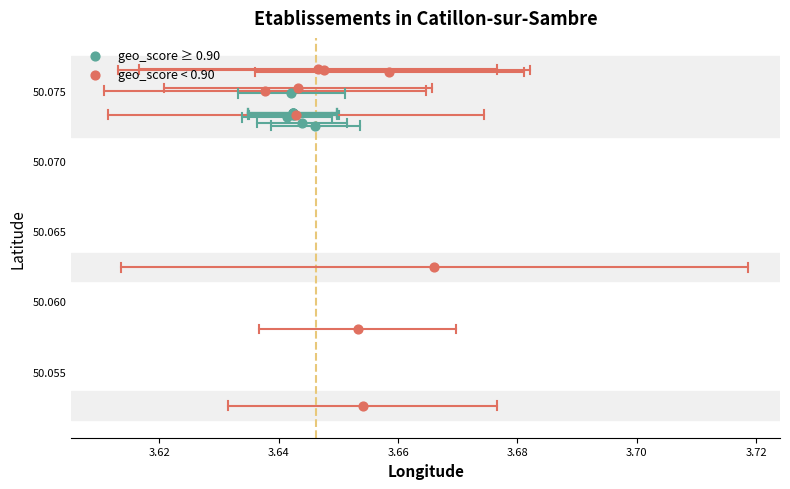

Which series has the widest spread of Y values?

geo_score < 0.90